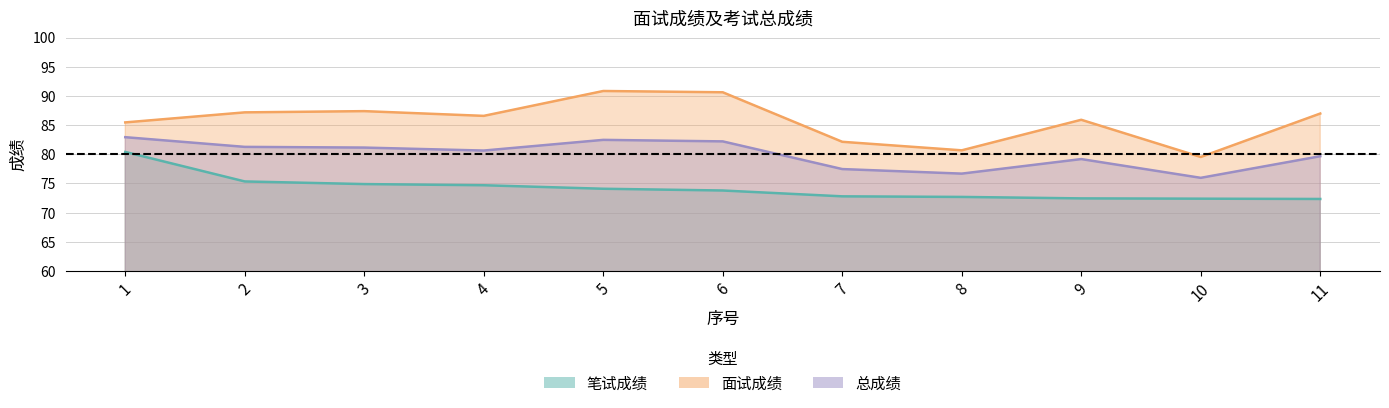

Where is the first local minimum for 总成绩?

4